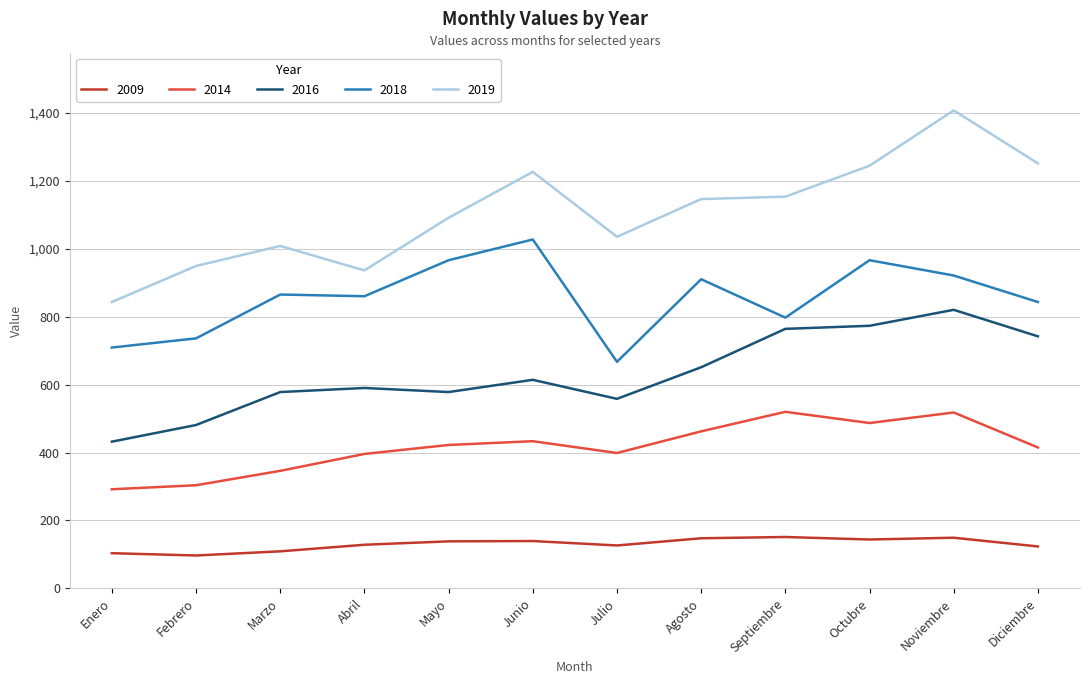

What is the difference between the second highest and second lowest values in the 2019 series?

315.0